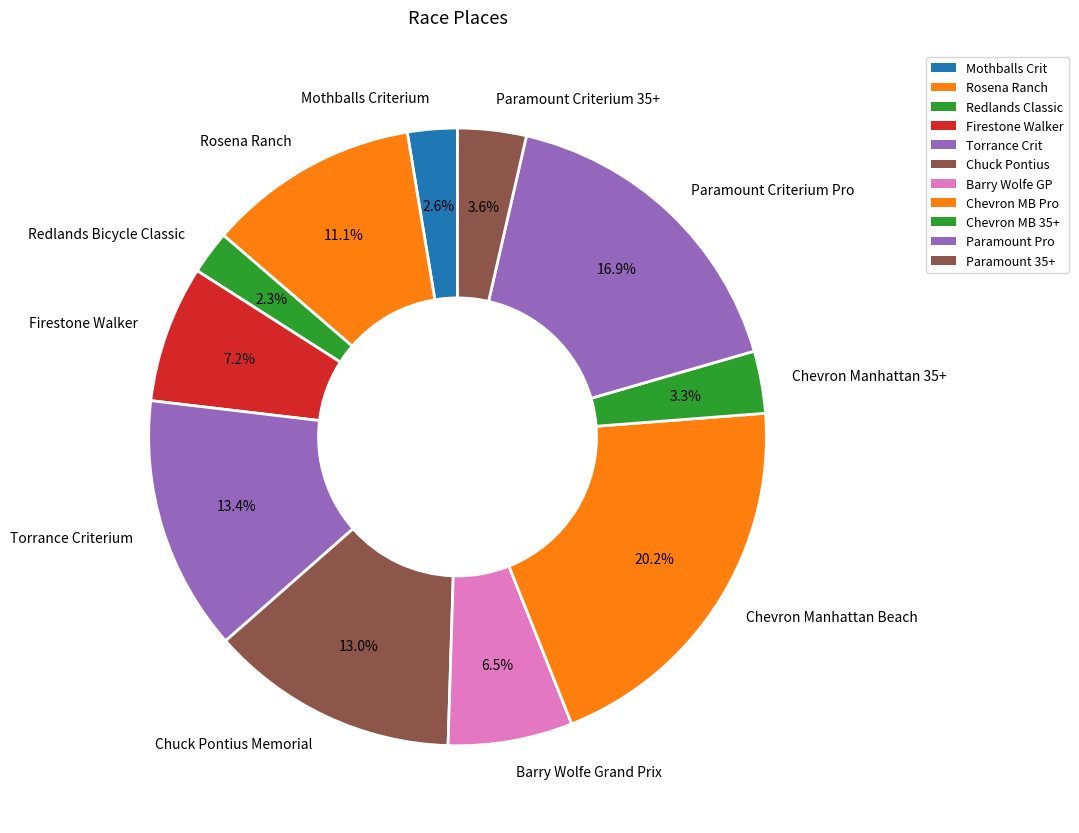

Count the number of slices in the pie.

11